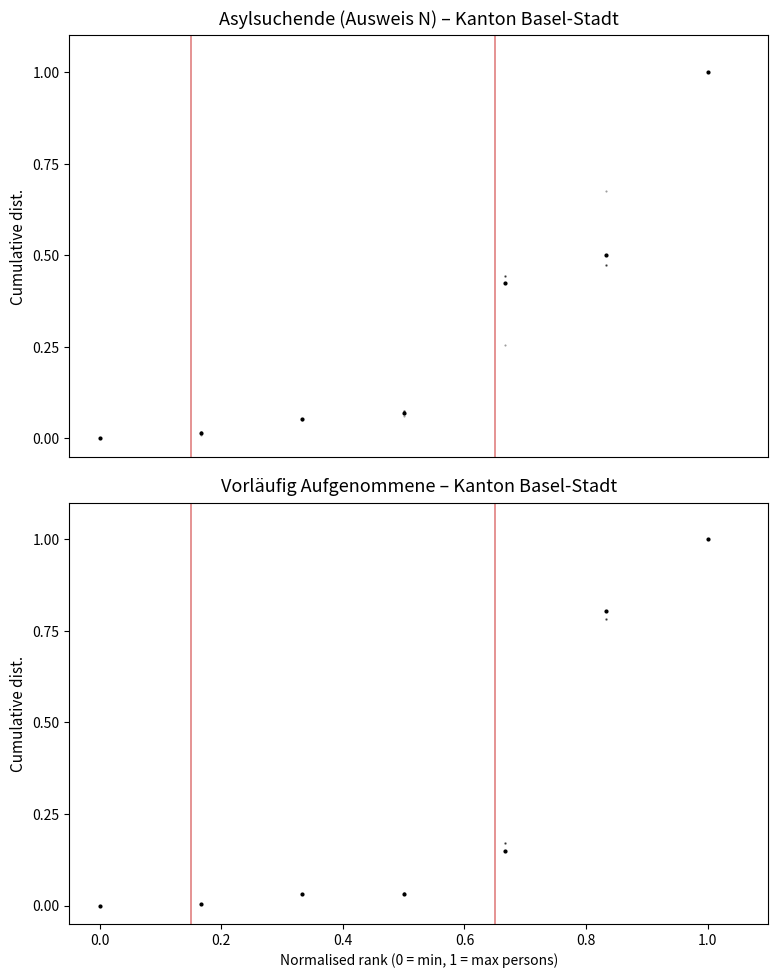

How many lines are shown in the chart?

5